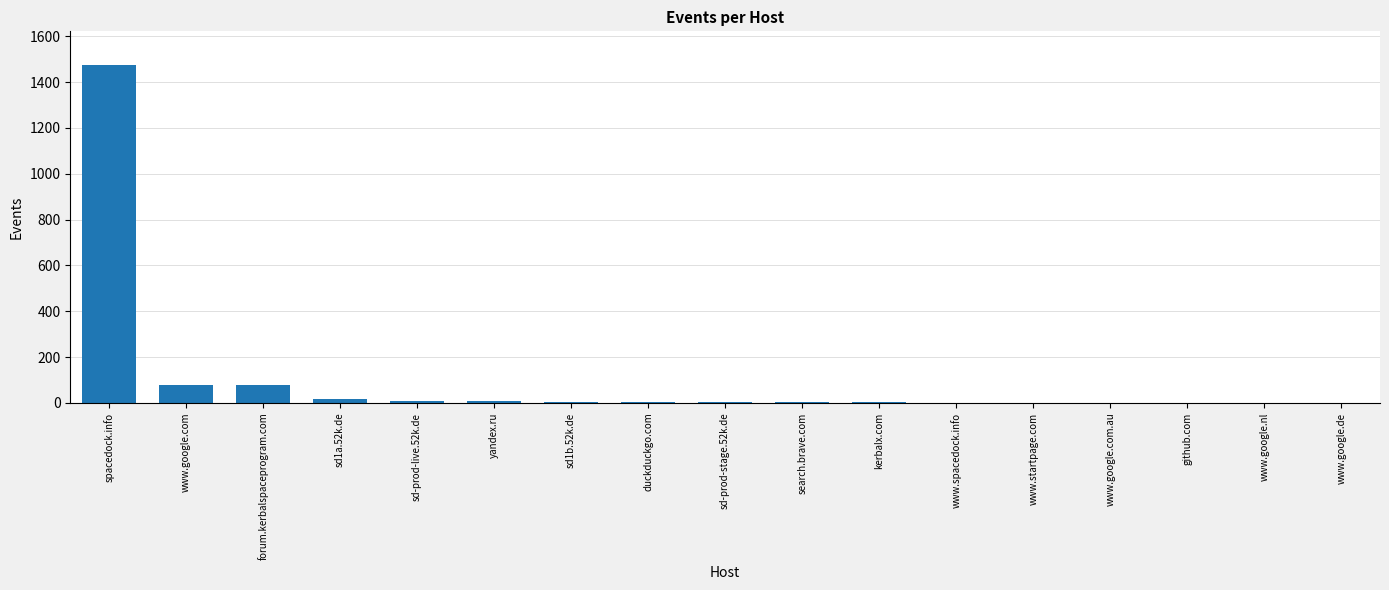

What is the ratio of the value at sd-prod-stage.52k.de to the value at www.google.de?

3.0